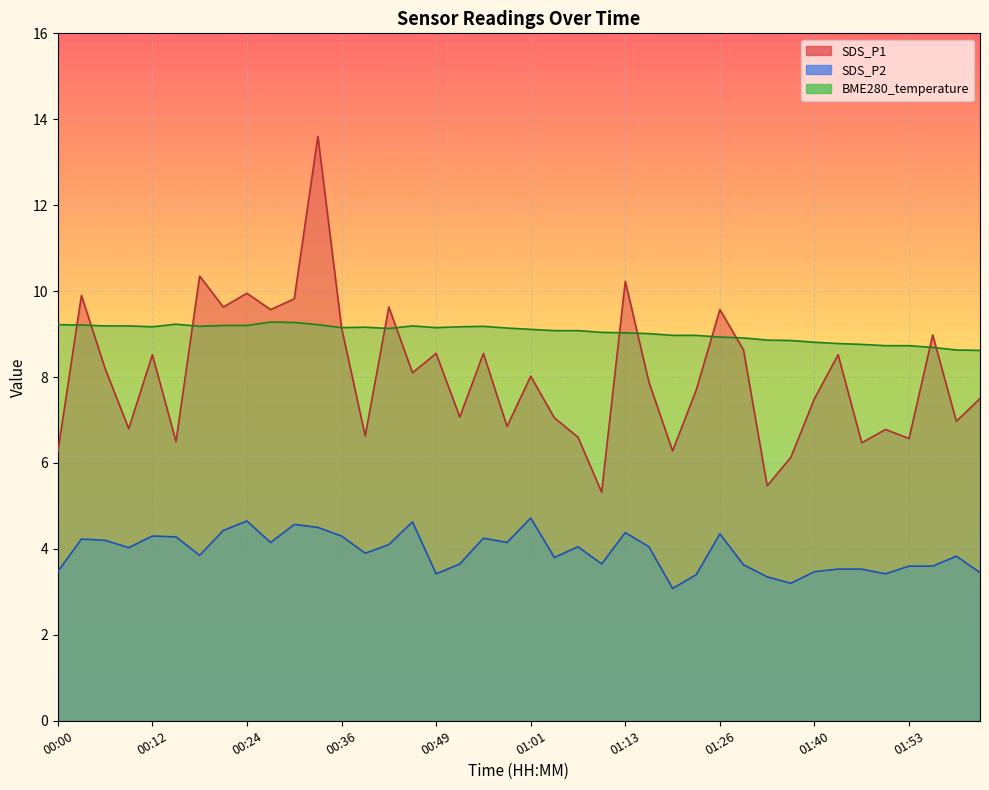

Which series has the widest spread of values?

SDS_P1